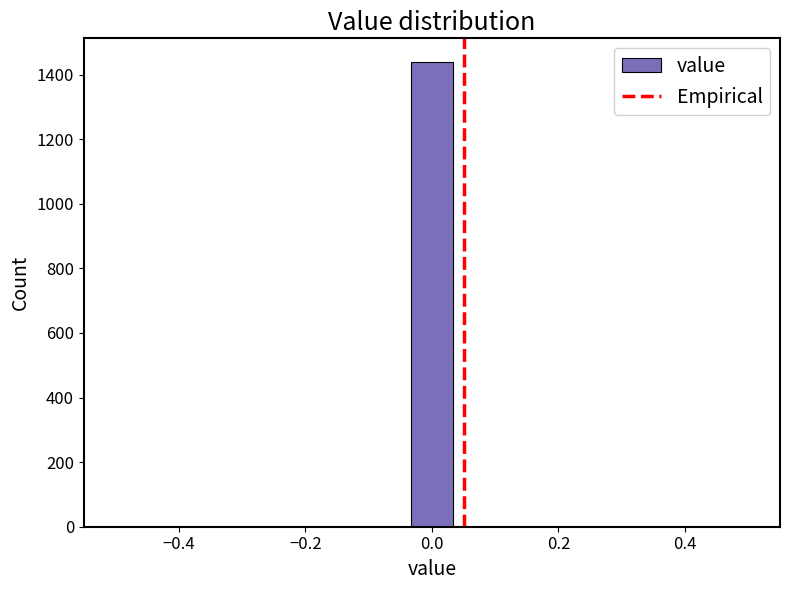

Read against the x-axis, roughly where is the centre of the tallest bar?

0.00